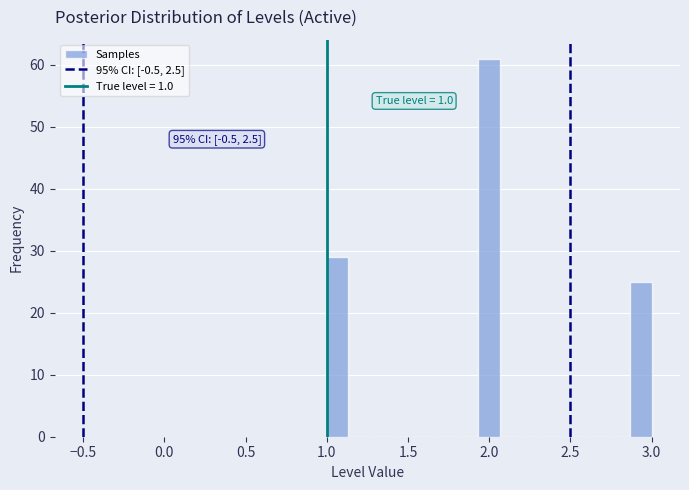

Around what value on the x-axis is the tallest bar? Give the approximate position of its centre, as read against the axis.

2.00